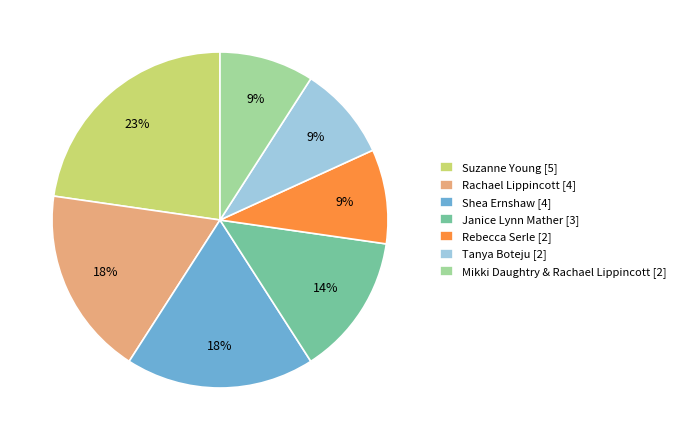

Do Shea Ernshaw and Rachael Lippincott together represent more than half of the pie?

No